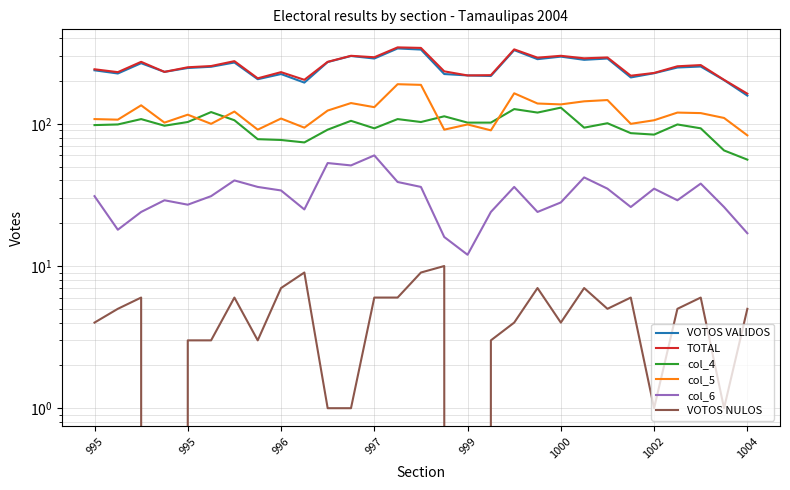

At how many categories does at least one series exceed 125?

29